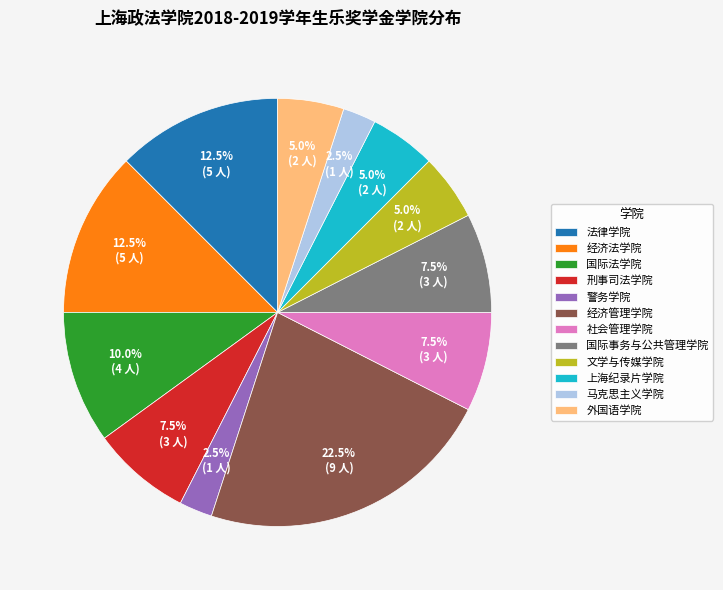

Between 上海纪录片学院 and 国际法学院, which is larger?

国际法学院